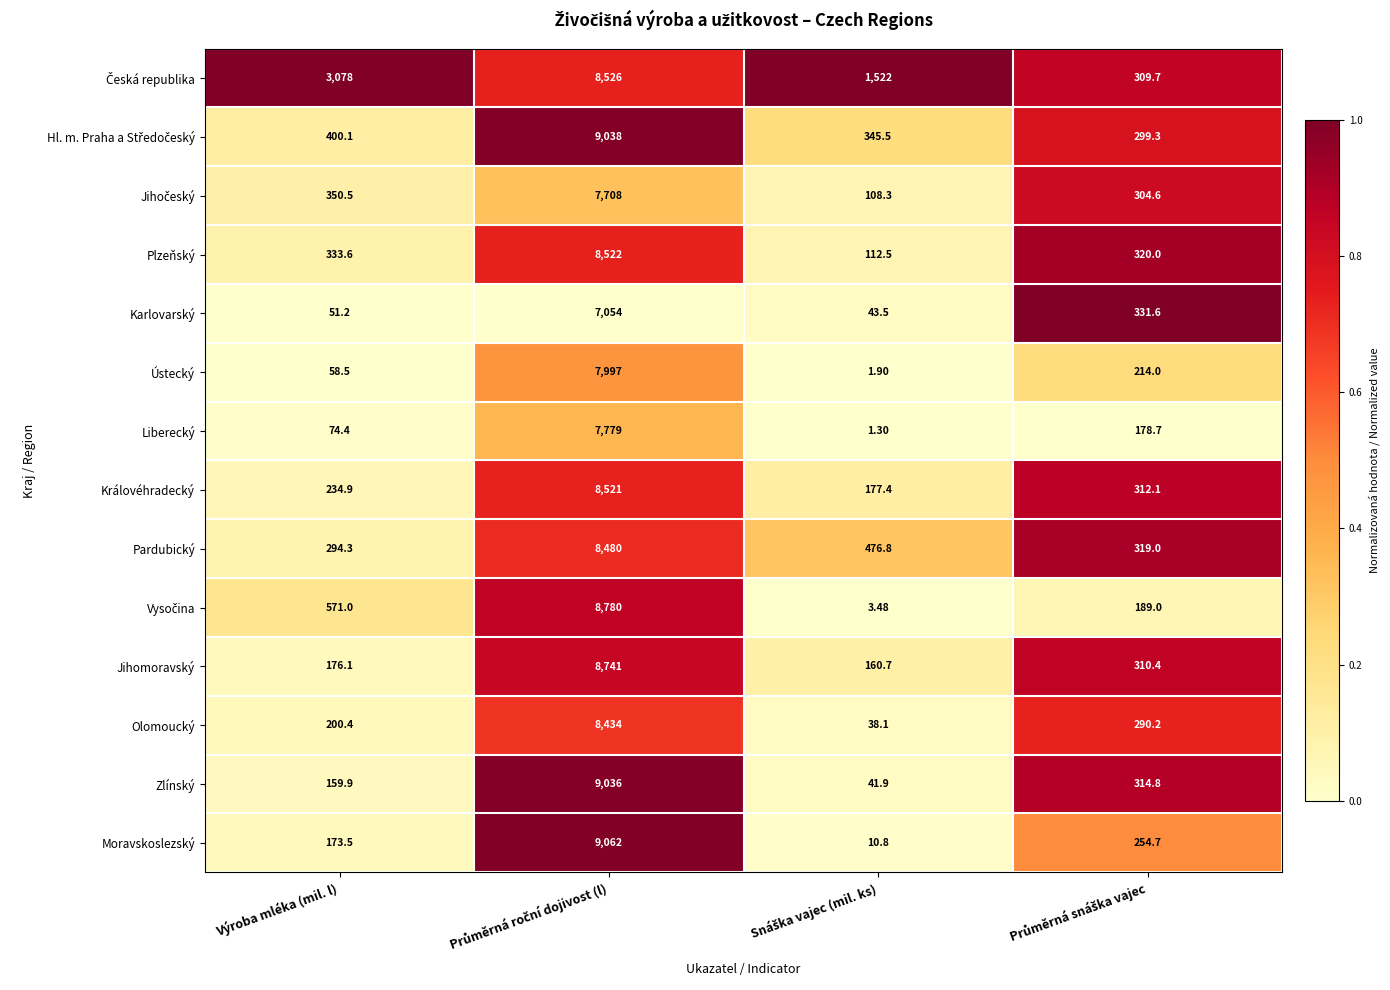

Which series has the largest range (max minus min)?

Moravskoslezský